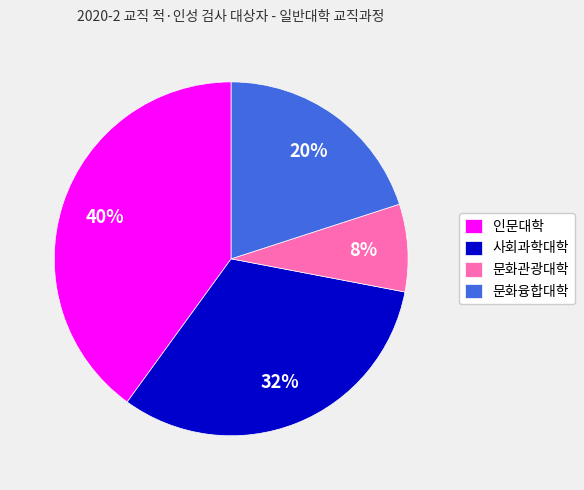

The 인문대학 slice represents 40% of the pie. True or false?

True